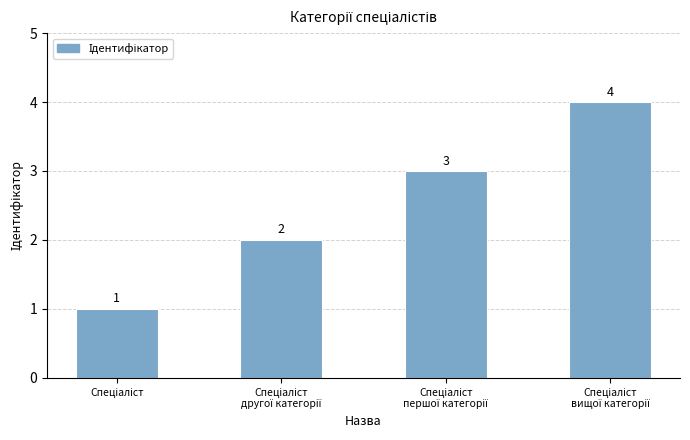

What is the value of the 4th bar from the left?

4